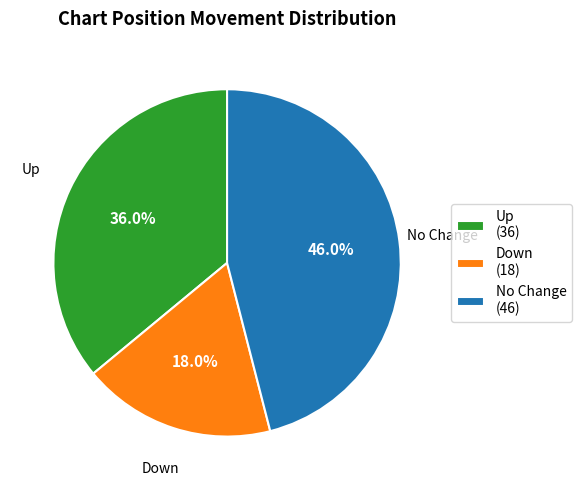

What is the largest slice in the pie chart?

No Change (46)